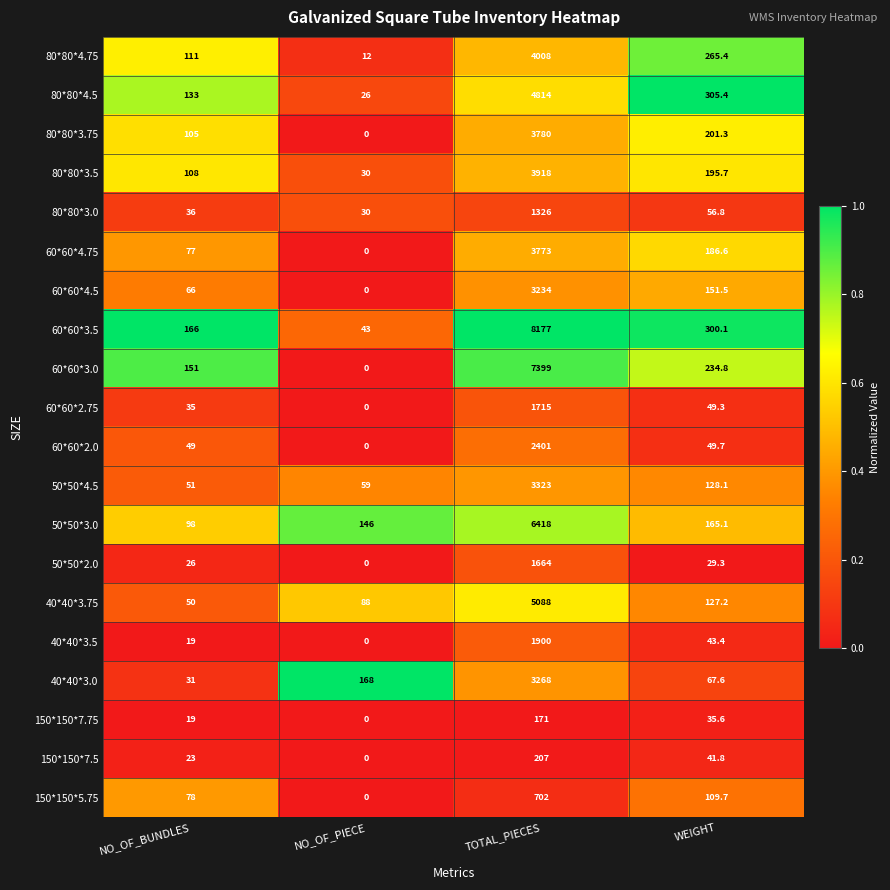

At which category is the sum across all series the highest?

TOTAL_PIECES